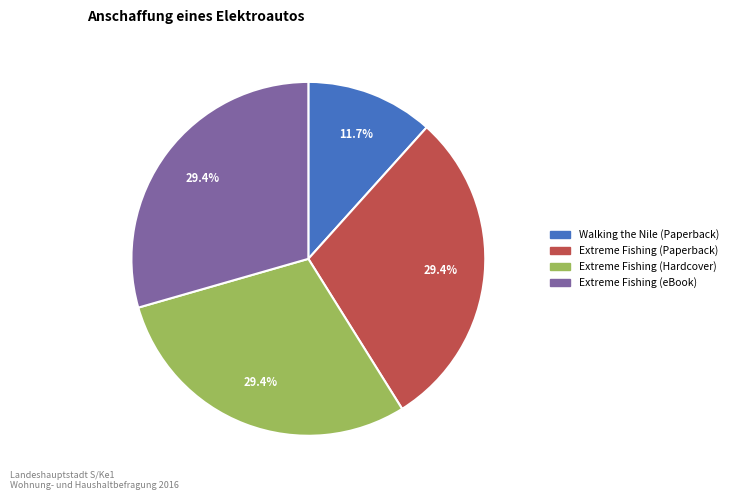

To the nearest percent, what percentage of the pie is Extreme Fishing (Paperback)?

29%